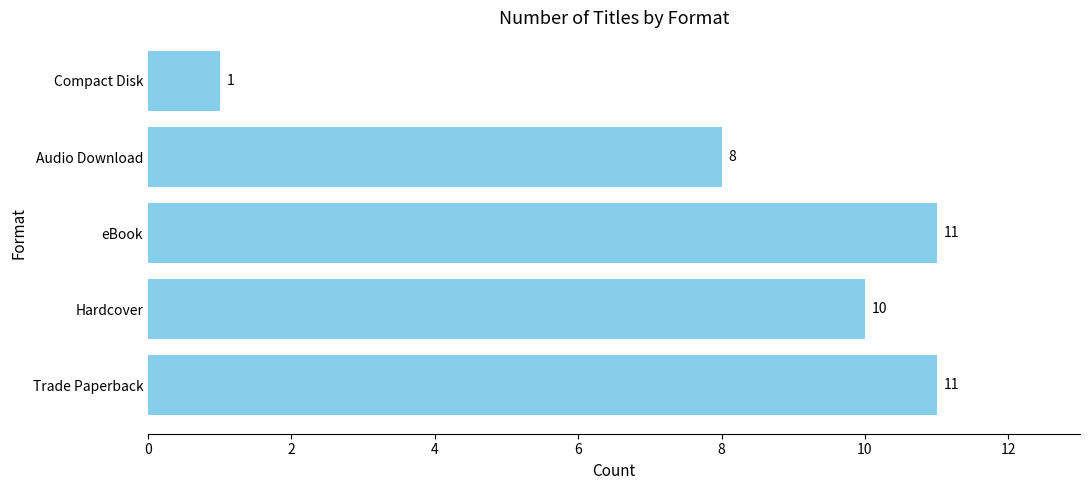

Is it true that the value at Hardcover is 13?

False